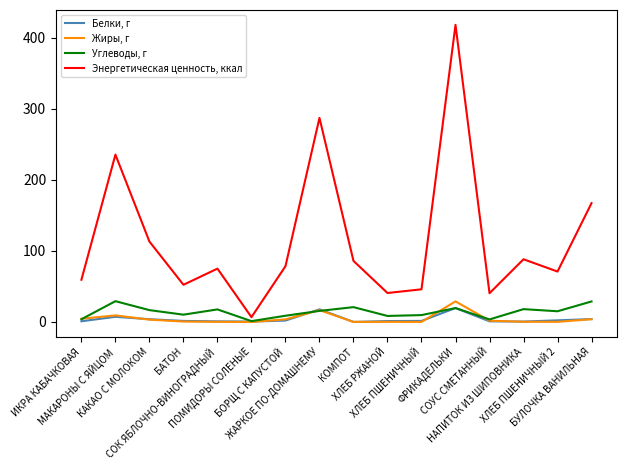

What is the highest value of the Углеводы, г series?

29.3